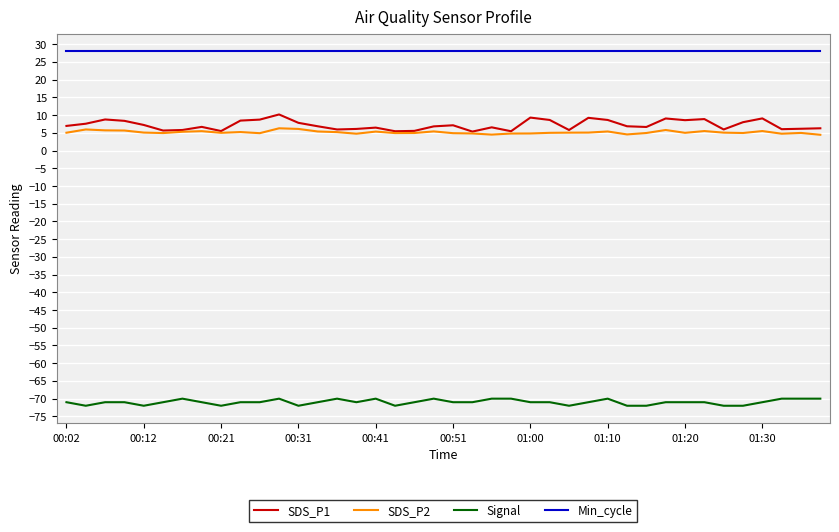

Which series has the largest total across all categories?

Min_cycle